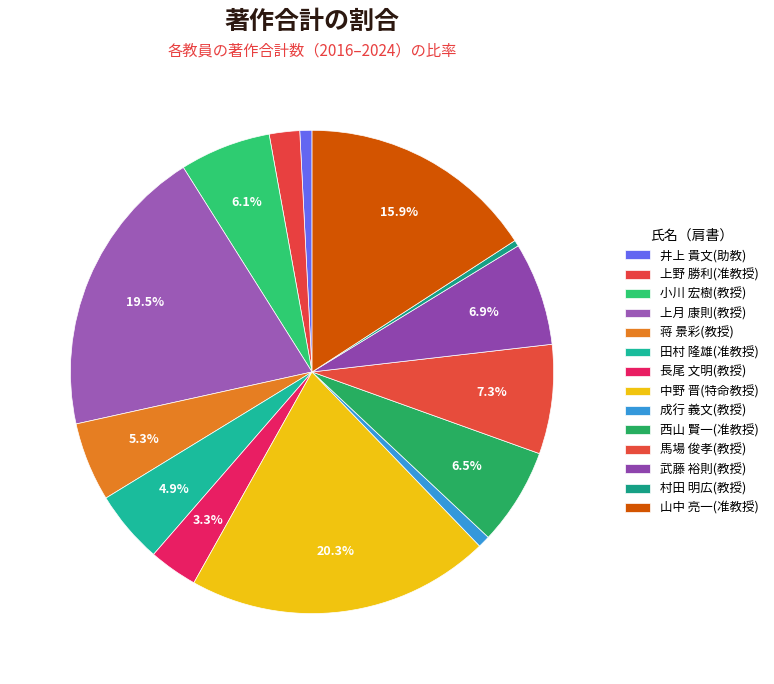

Rank the categories by value from highest to lowest.

中野 晋(特命教授), 上月 康則(教授), 山中 亮一(准教授), 馬場 俊孝(教授), 武藤 裕則(教授), 西山 賢一(准教授), 小川 宏樹(教授), 蒋 景彩(教授), 田村 隆雄(准教授), 長尾 文明(教授), 上野 勝利(准教授), 井上 貴文(助教), 成行 義文(教授), 村田 明広(教授)